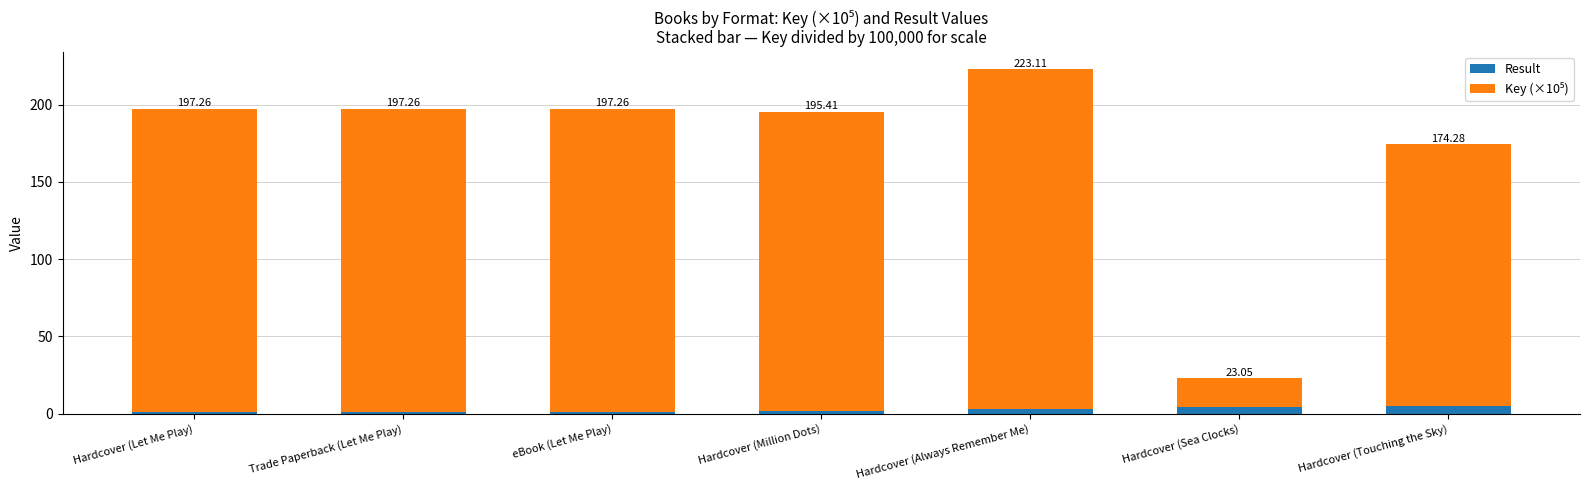

Is it true that Key (×10⁵) equals 91.3 at eBook (Let Me Play)?

False